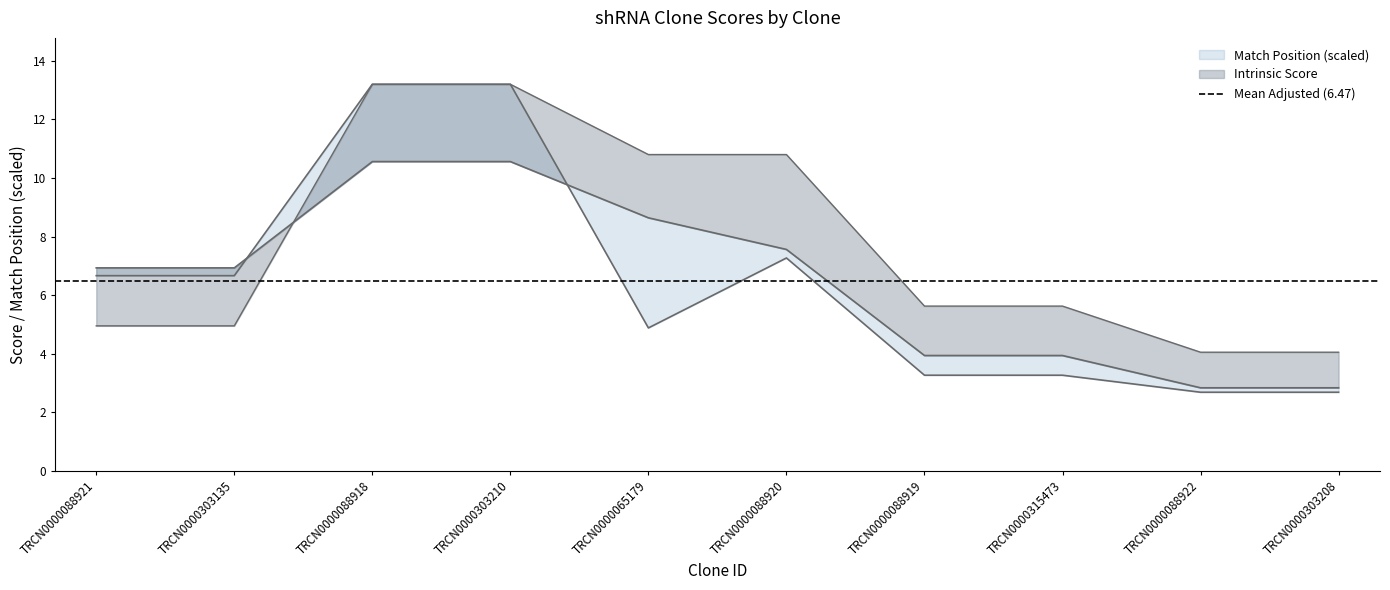

Is it true that Adjusted Score equals 18.2 at TRCN0000303210?

False